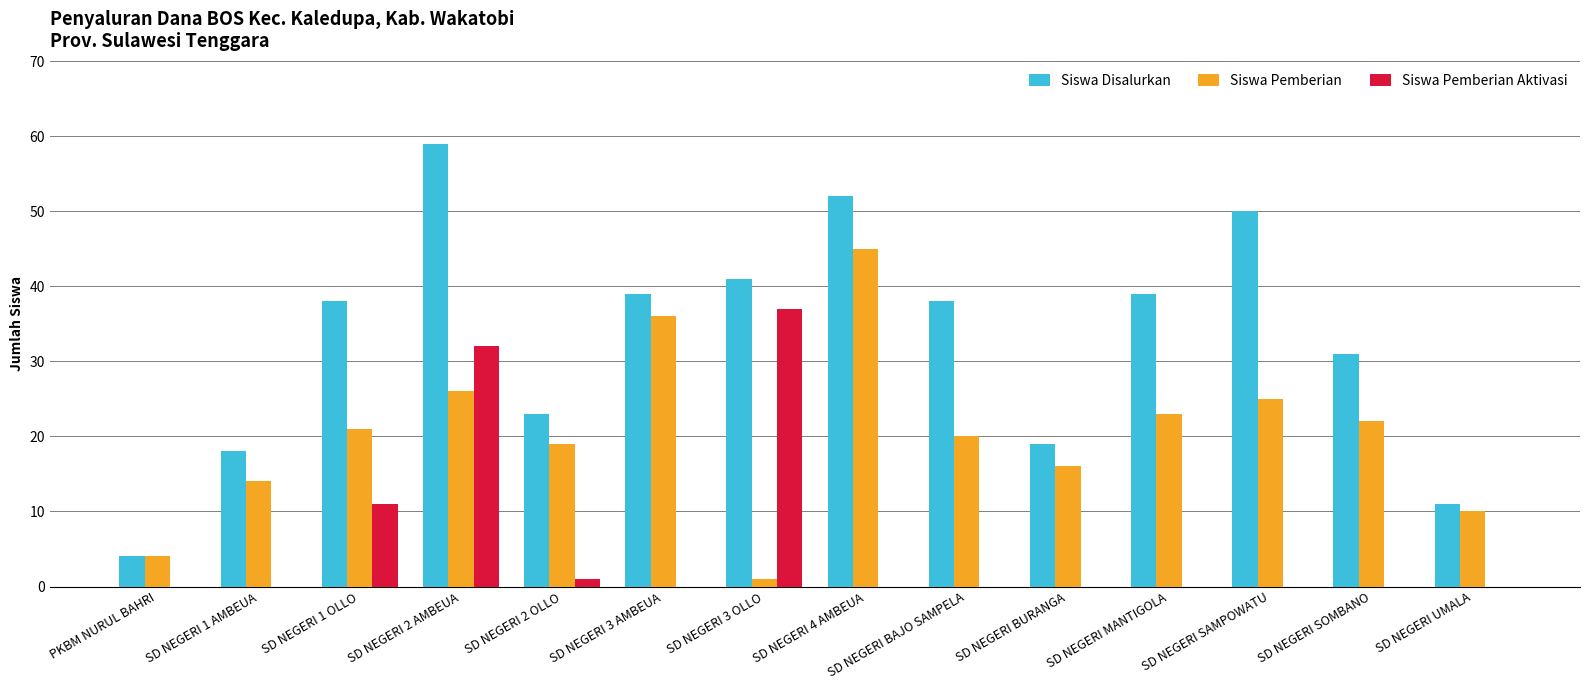

Which series has the largest total across all categories?

Siswa Disalurkan